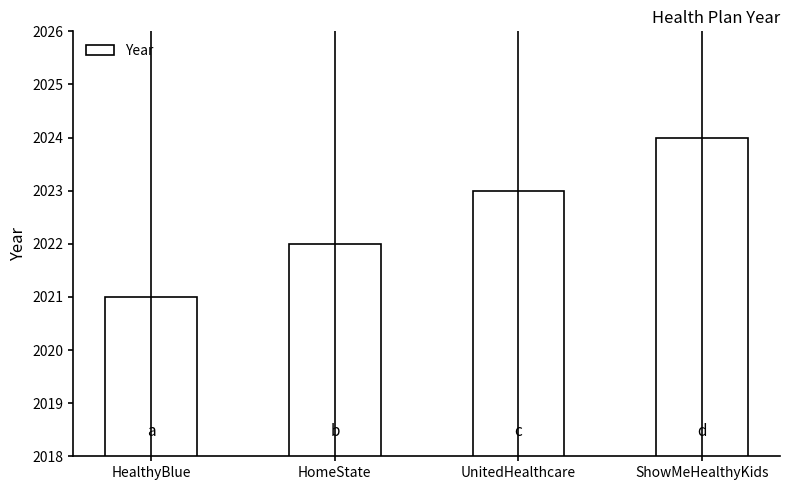

List the labels in order of value, largest first.

ShowMeHealthyKids, UnitedHealthcare, HomeState, HealthyBlue